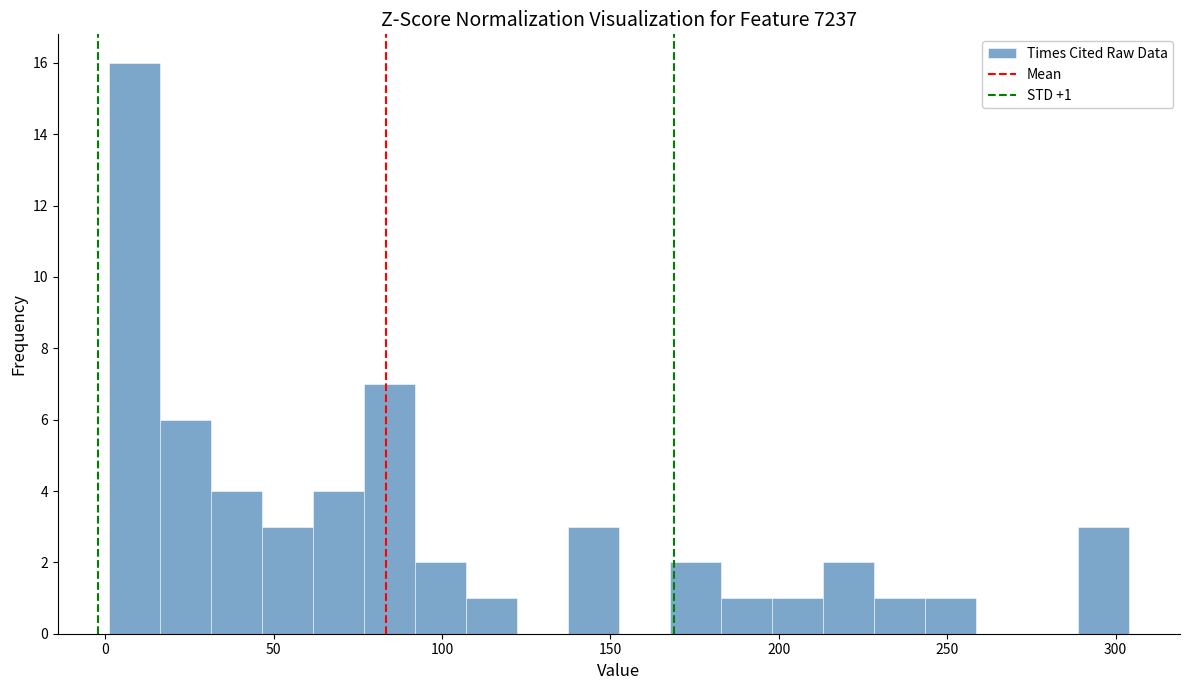

Around what value on the x-axis is the tallest bar? Give the approximate position of its centre, as read against the axis.

10